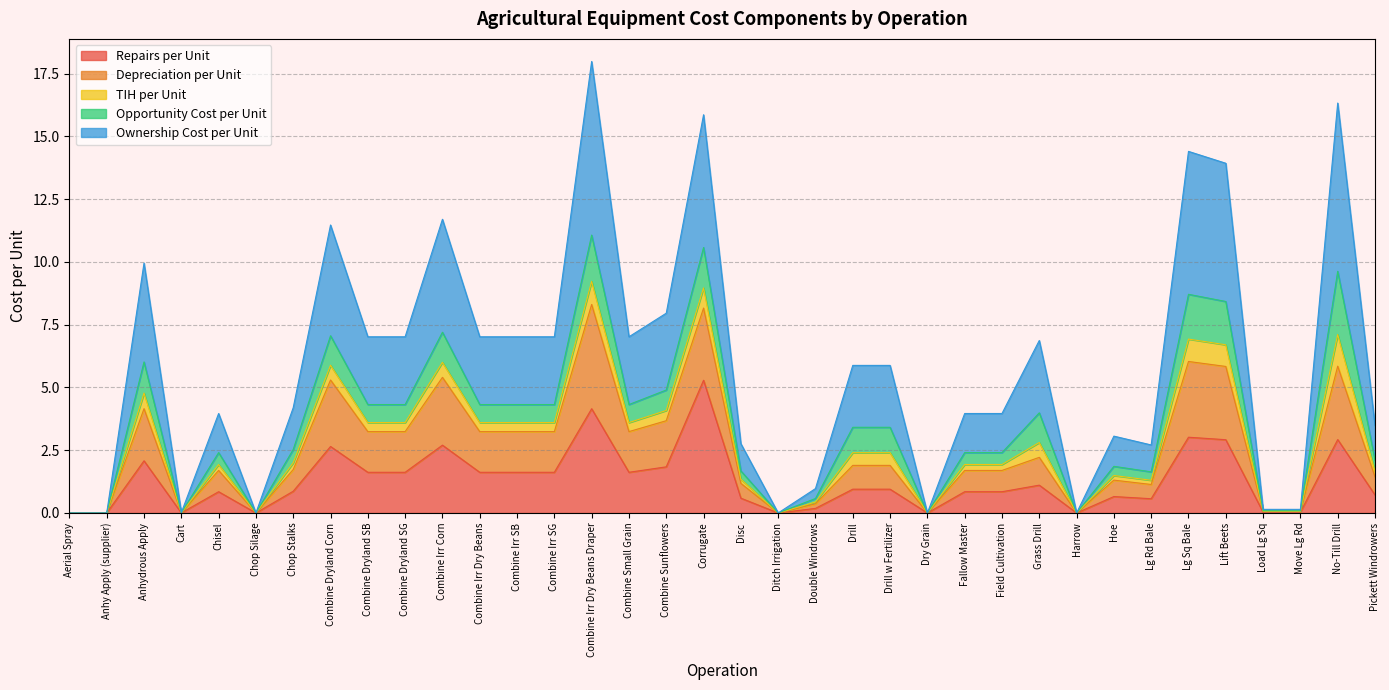

True or false: Repairs per Unit and Depreciation per Unit cross at least once.

False